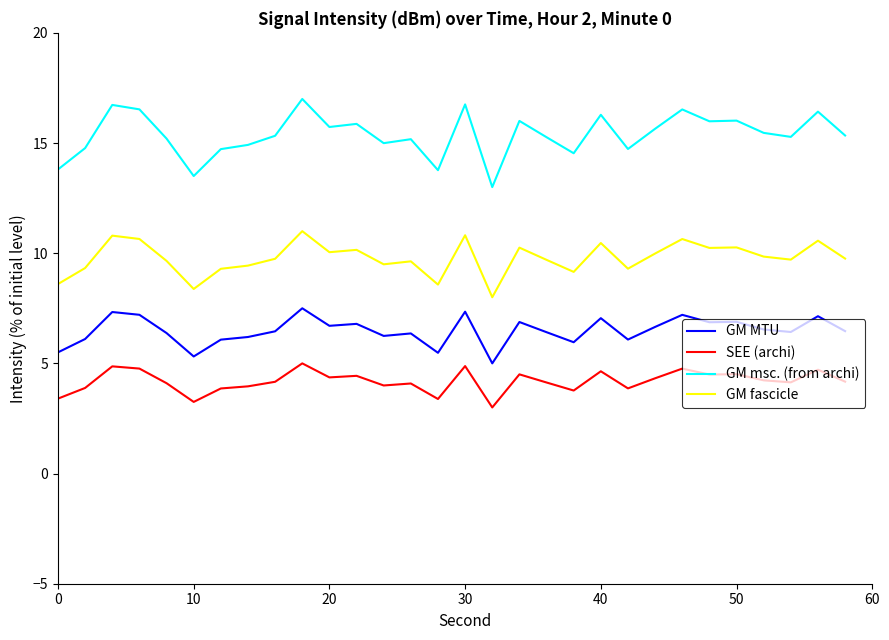

What are all the series names shown in the legend?

GM MTU, SEE (archi), GM msc. (from archi), GM fascicle